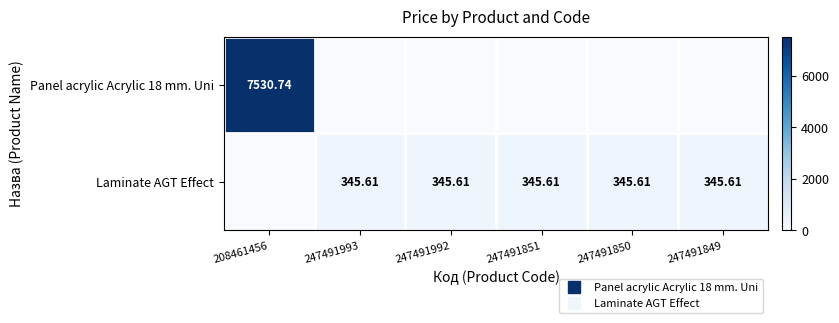

How many values in the Laminate AGT Effect series exceed 345?

5